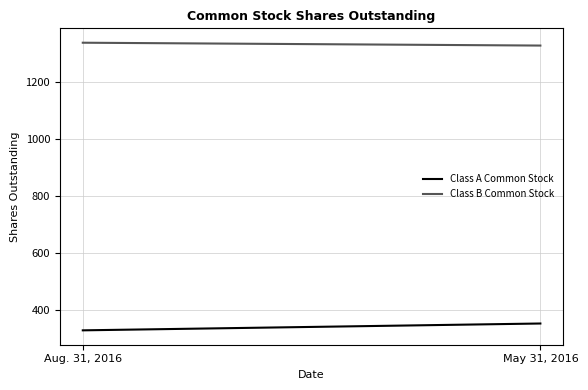

What are all the series names shown in the legend?

Class A Common Stock, Class B Common Stock